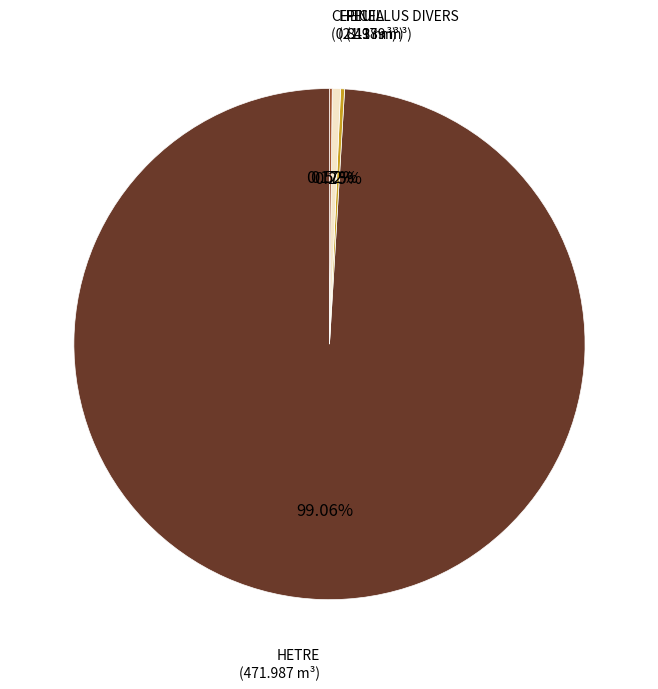

To the nearest percent, what is the difference between the EPICEA and HETRE slice percentages?

99%